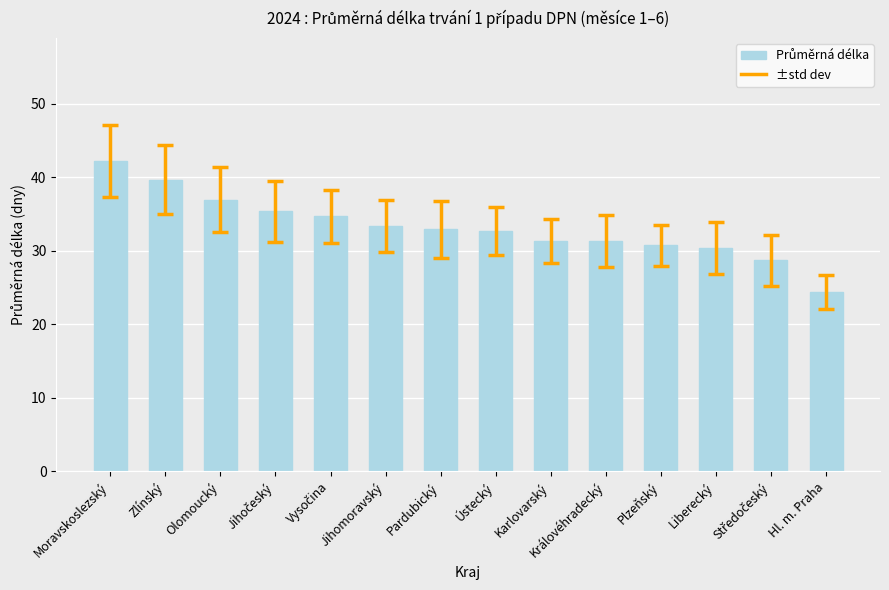

What is the value of the 6th bar from the left?

33.3